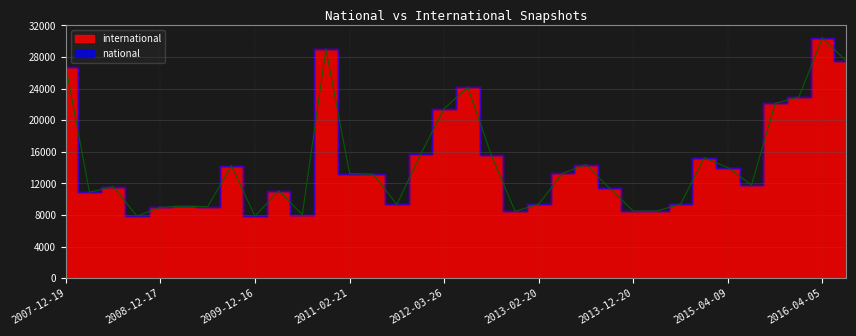

What is the approximate value at 2013-05-21, to the nearest 10?

13280